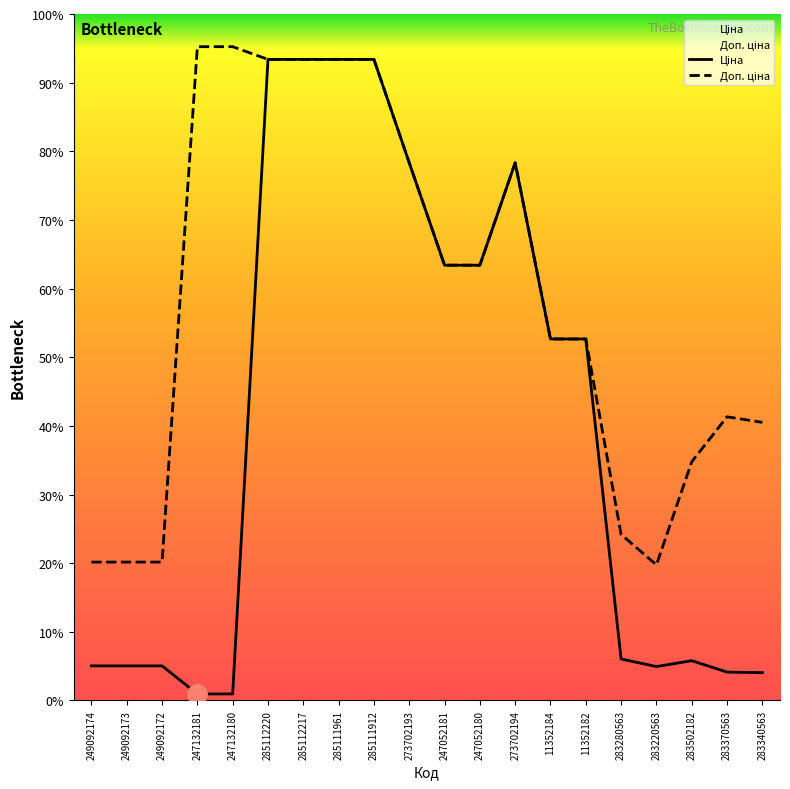

Reading right to left, transcribe all the data shown in this chart.

Ціна: 485.4	495.0	694.3	591.6	724.5	6308.8	6308.8	9384.0	7596.5	7596.5	9384.0	11188.2	11188.2	11188.2	11188.2	114.1	114.1	603.7	603.7	603.7
Доп. ціна: 4853.8	4950.4	4165.6	2366.5	2897.8	6308.8	6308.8	9384.0	7596.5	7596.5	9384.0	11188.2	11188.2	11188.2	11188.2	11410.0	11410.0	2414.8	2414.8	2414.8